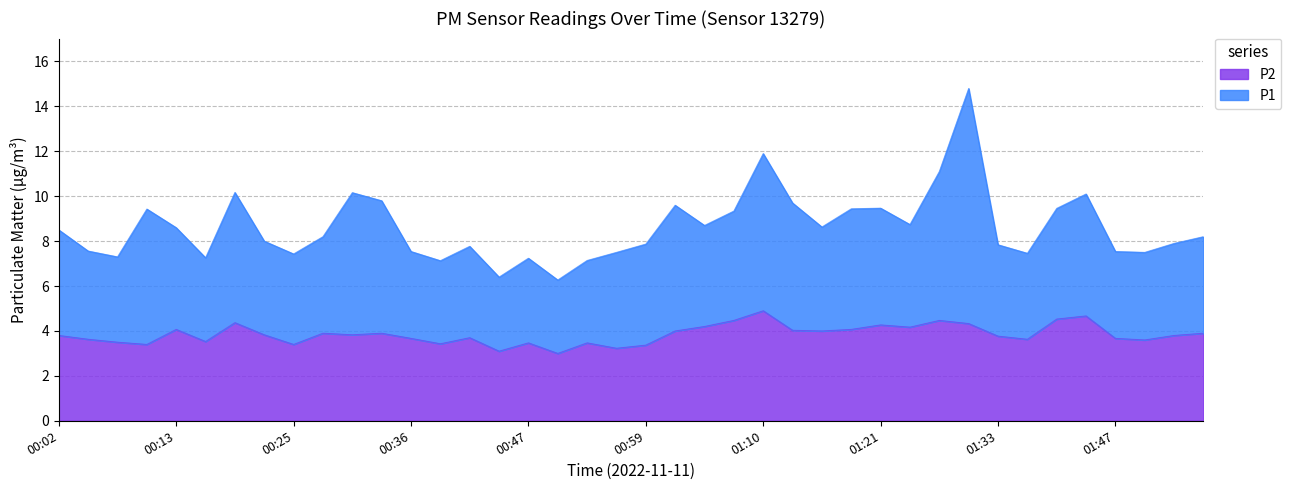

How many interior local valleys (lower than both neighbors) does the data have?

12